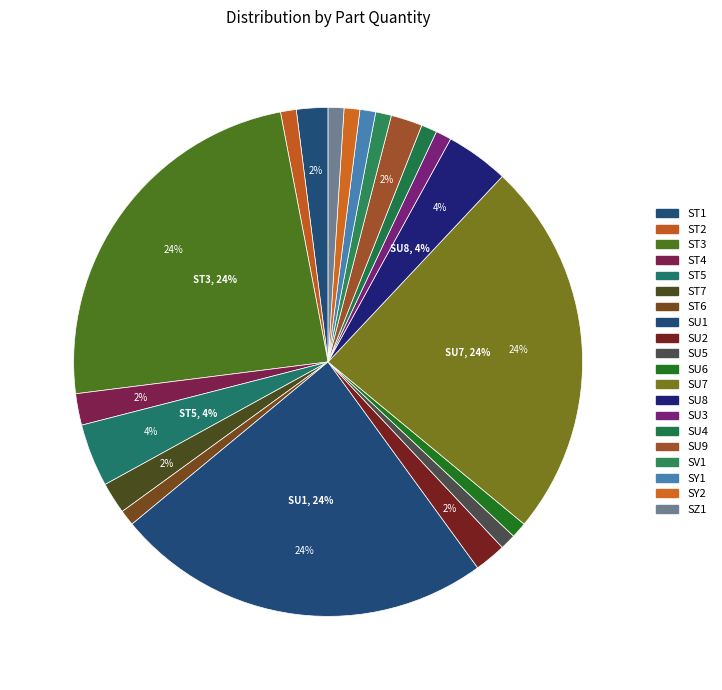

How many segments does this pie chart have?

20